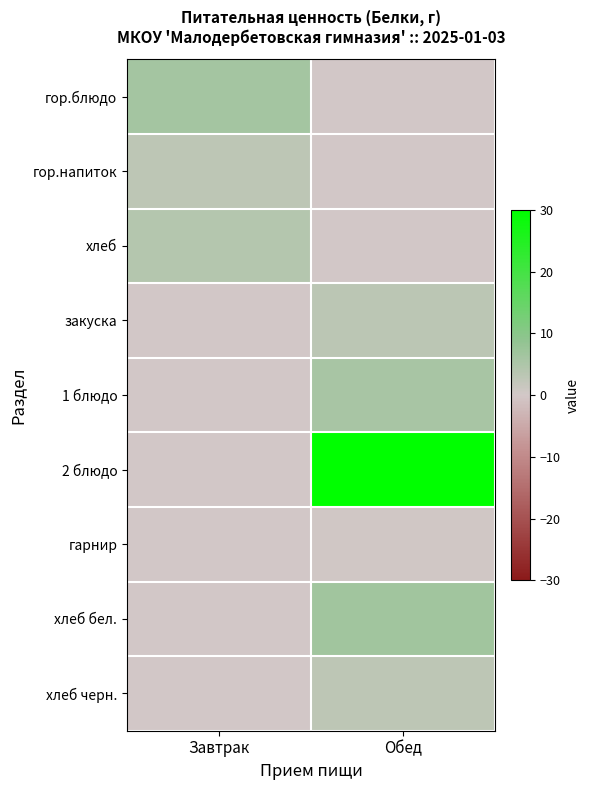

At Обед, list the series in order from smallest to largest.

гор.блюдо, гор.напиток, хлеб, гарнир, хлеб черн., закуска, 1 блюдо, хлеб бел., 2 блюдо